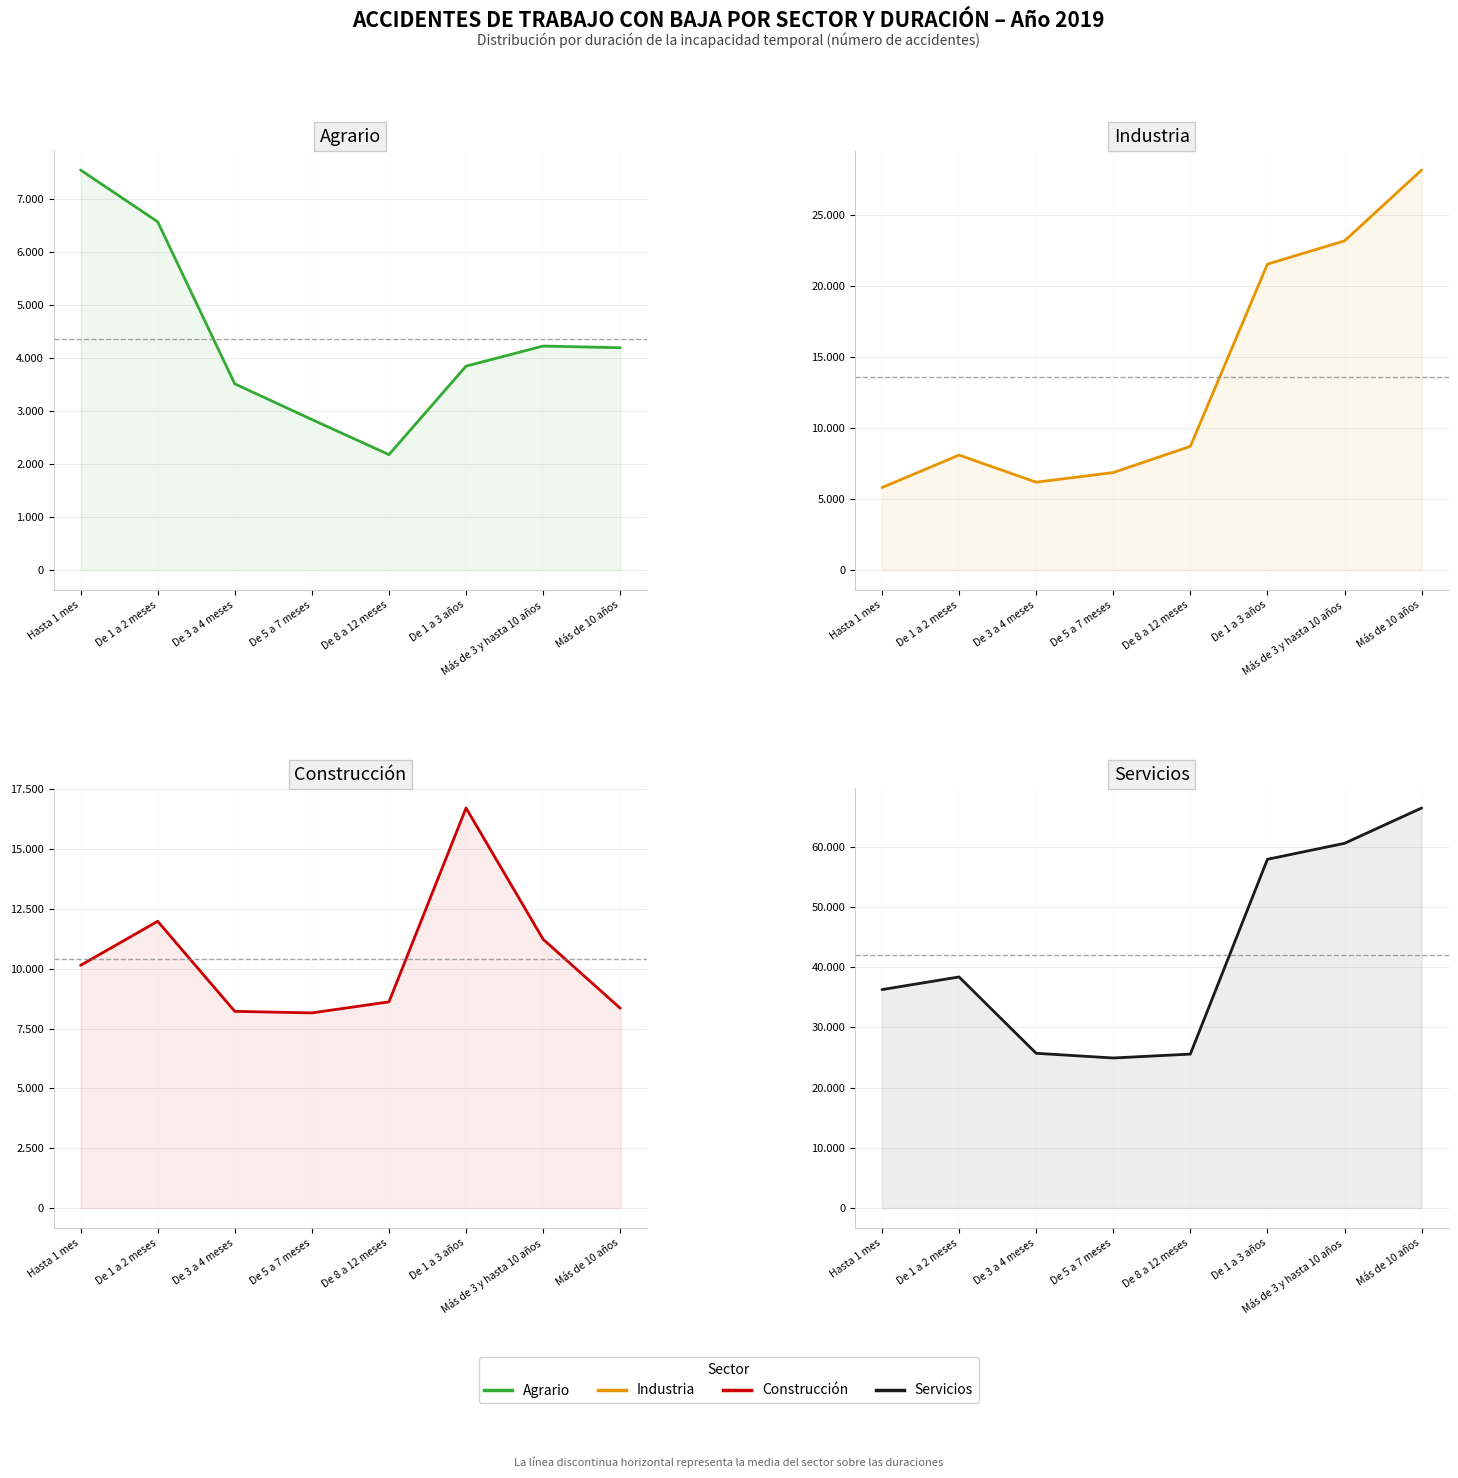

List the series in order of their peak value, lowest first.

Agrario, Construcción, Industria, Servicios